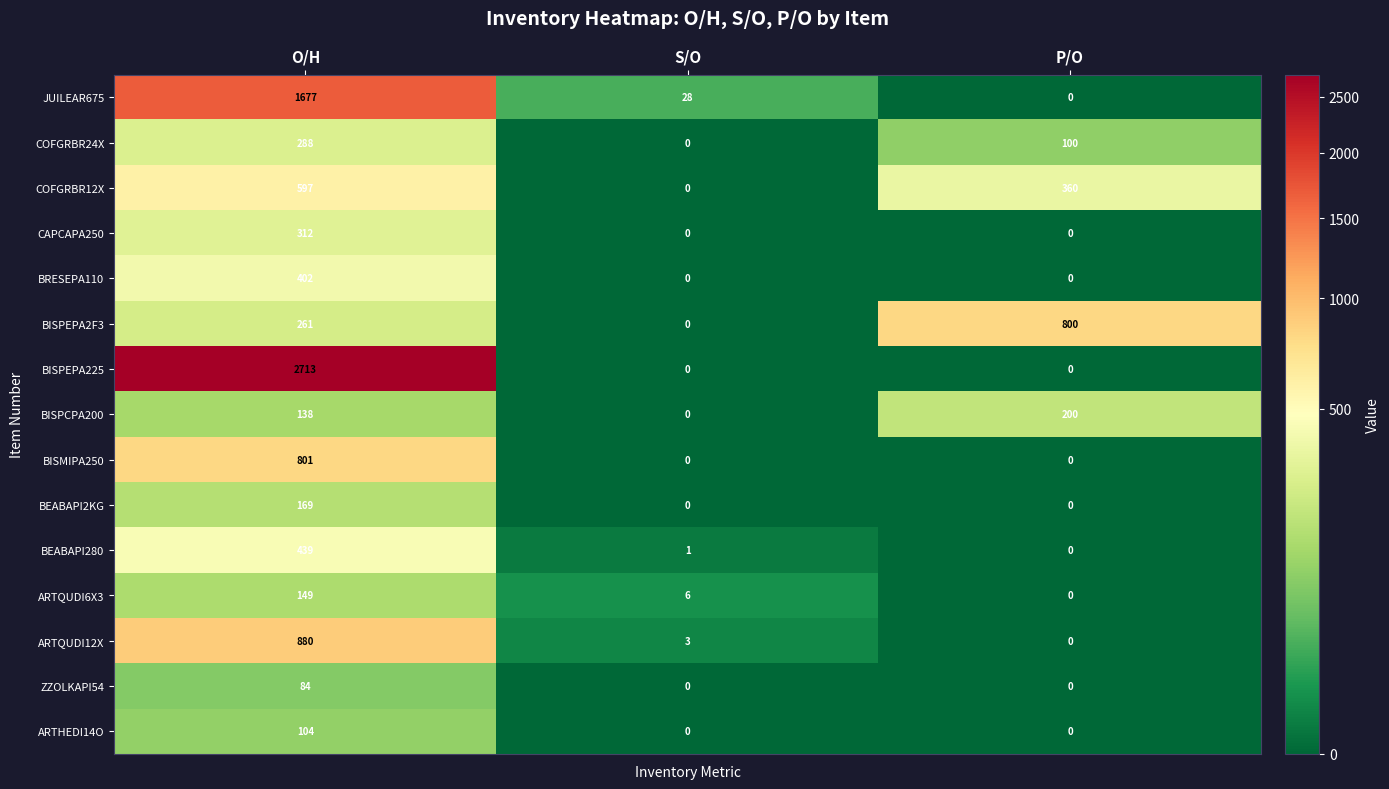

List the labels in order of BISPCPA200 value, smallest first.

S/O, O/H, P/O